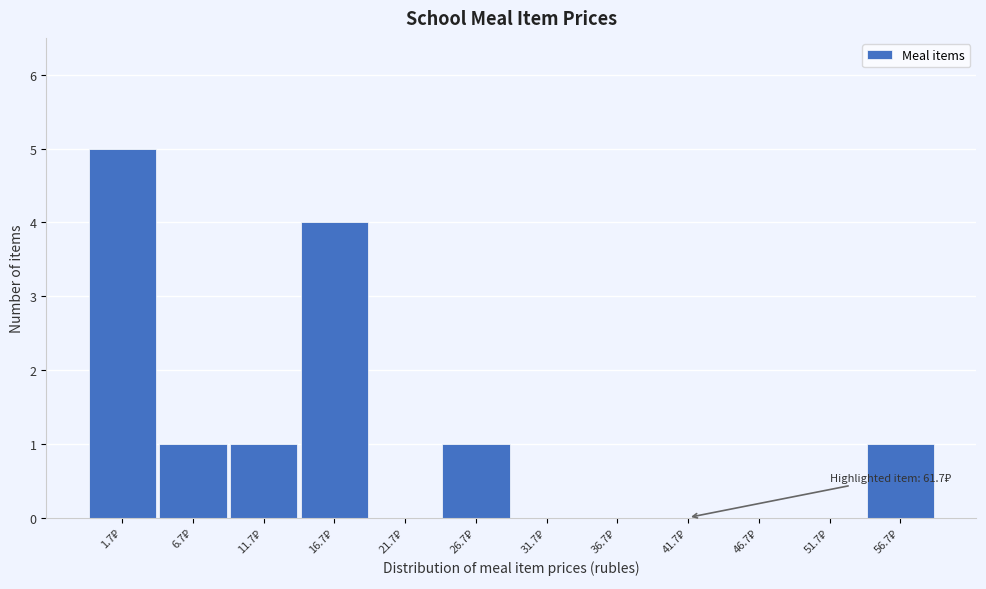

What is the sum of all values?

13